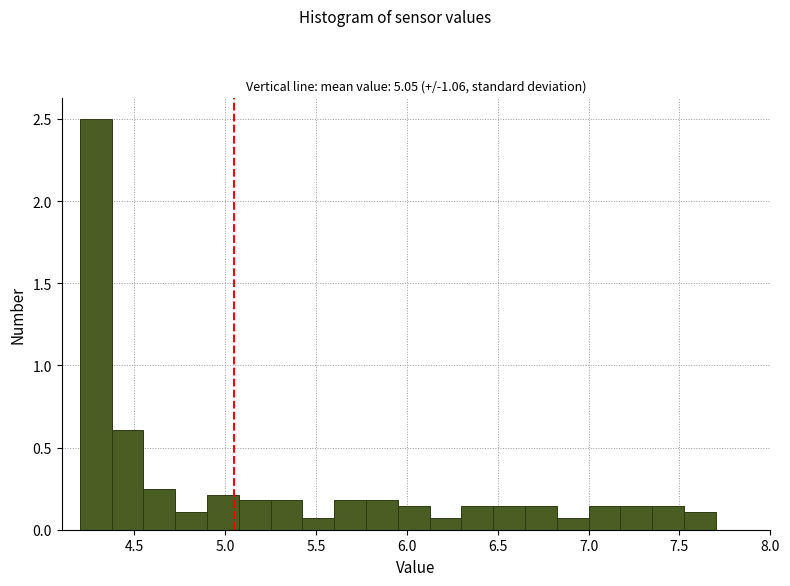

Read against the x-axis, roughly where is the centre of the tallest bar?

4.30